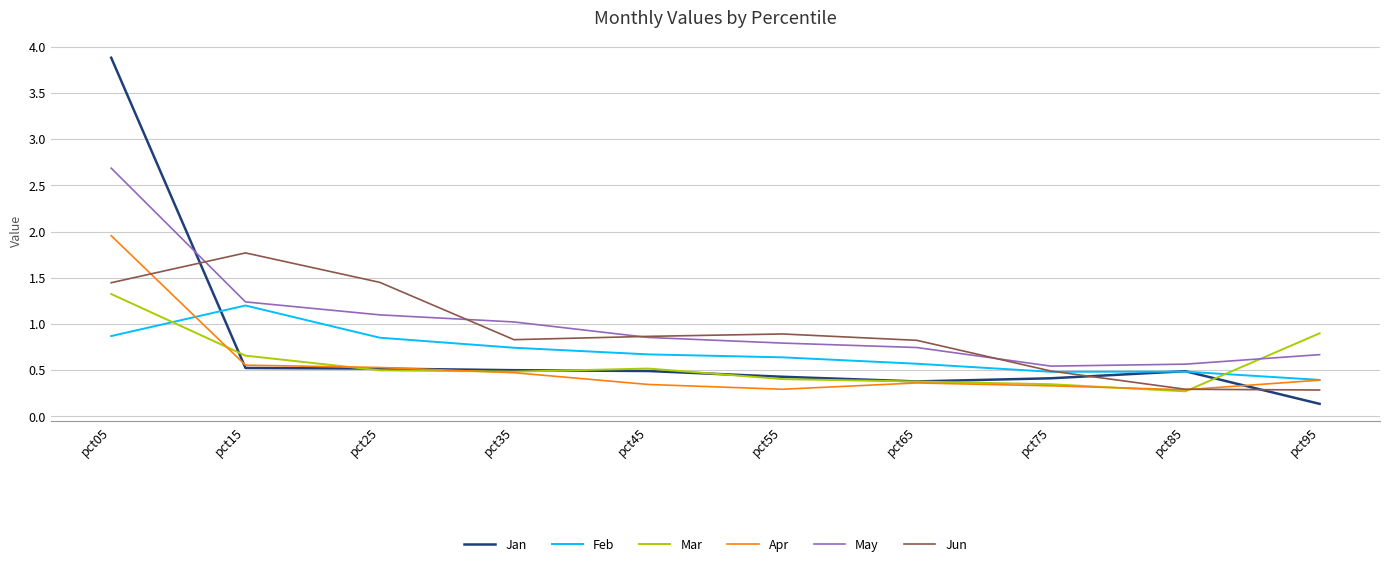

How many lines are shown in the chart?

6